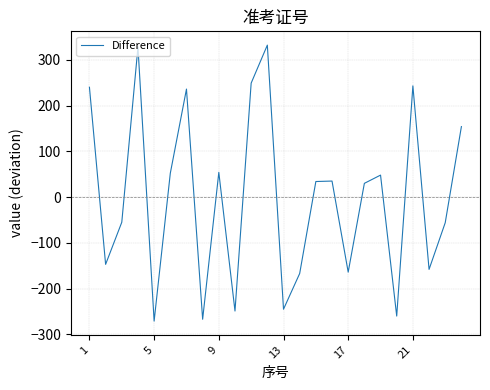

What is the smallest value displayed?

-270.8